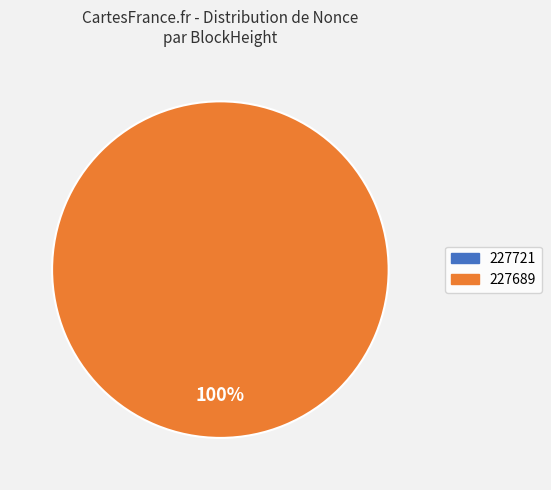

To the nearest percent, what percentage of the pie is 227689?

100%